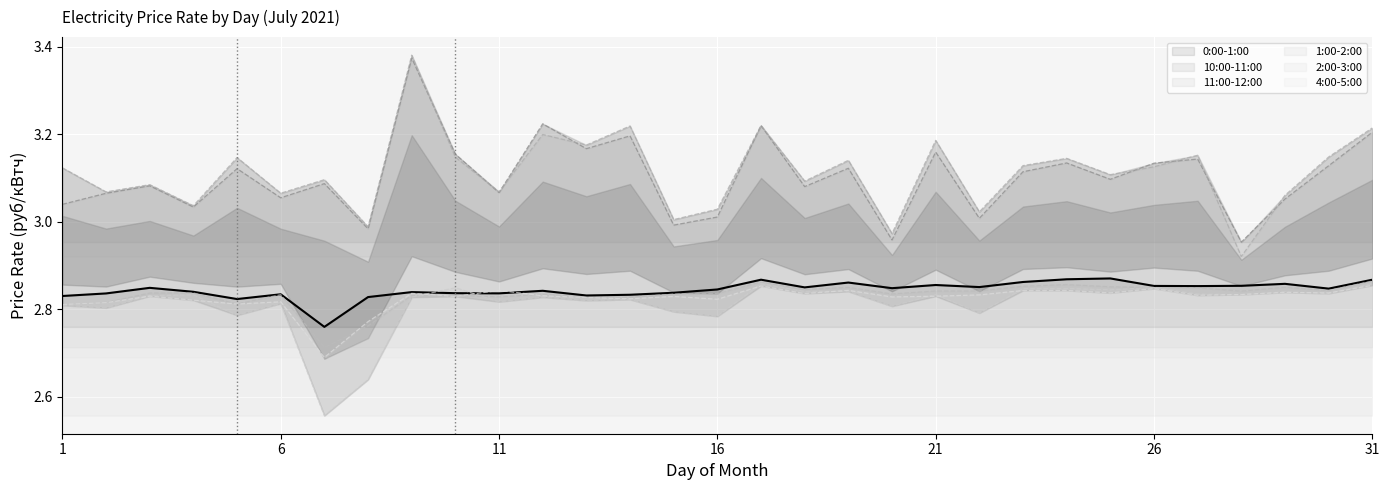

What is the value of the 10:00-11:00 (line) point at the 8th from the left?

3.0